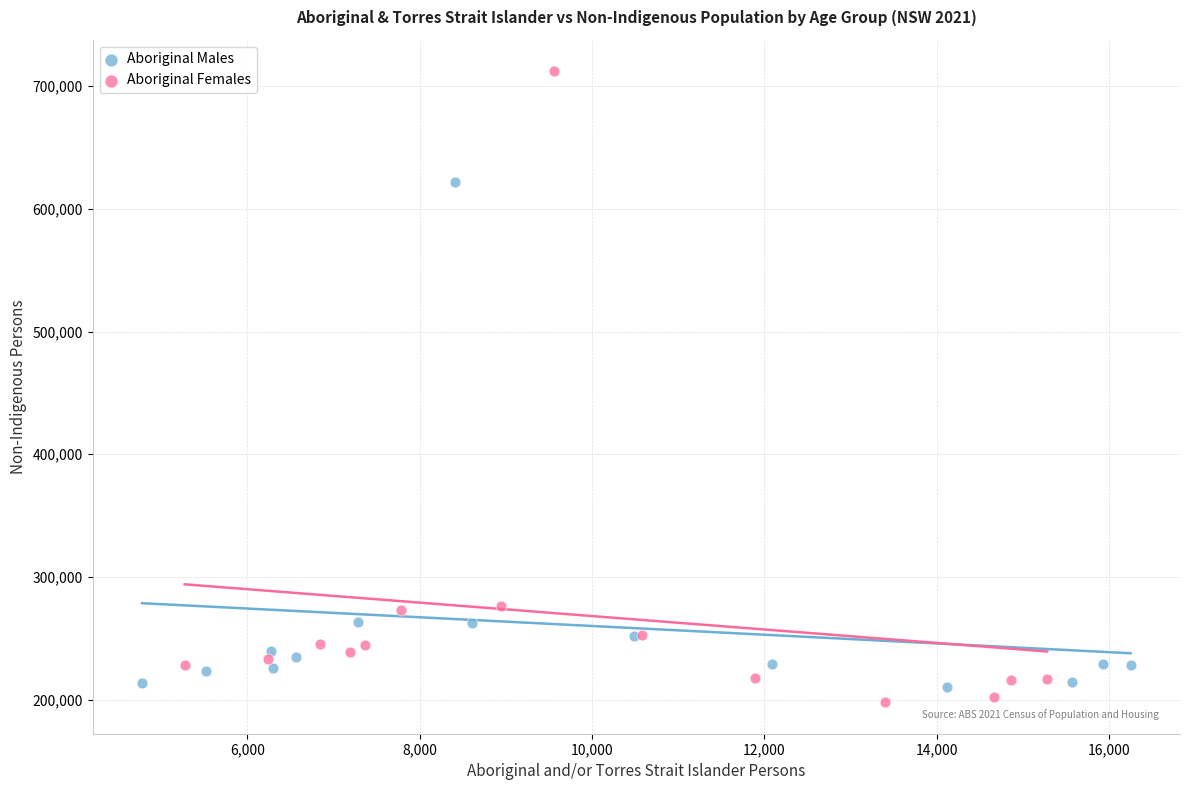

Which series has the largest Y range (max minus min)?

Aboriginal Females